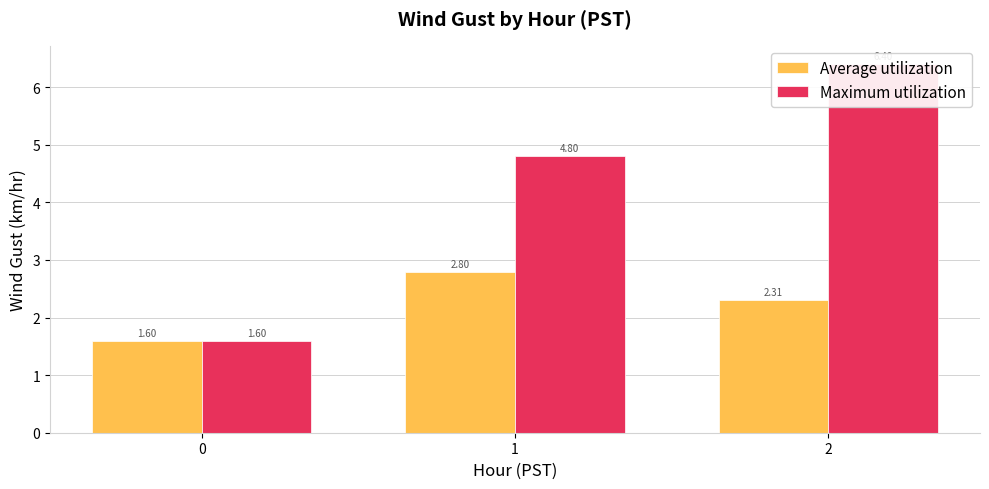

How many distinct data groups are displayed?

2